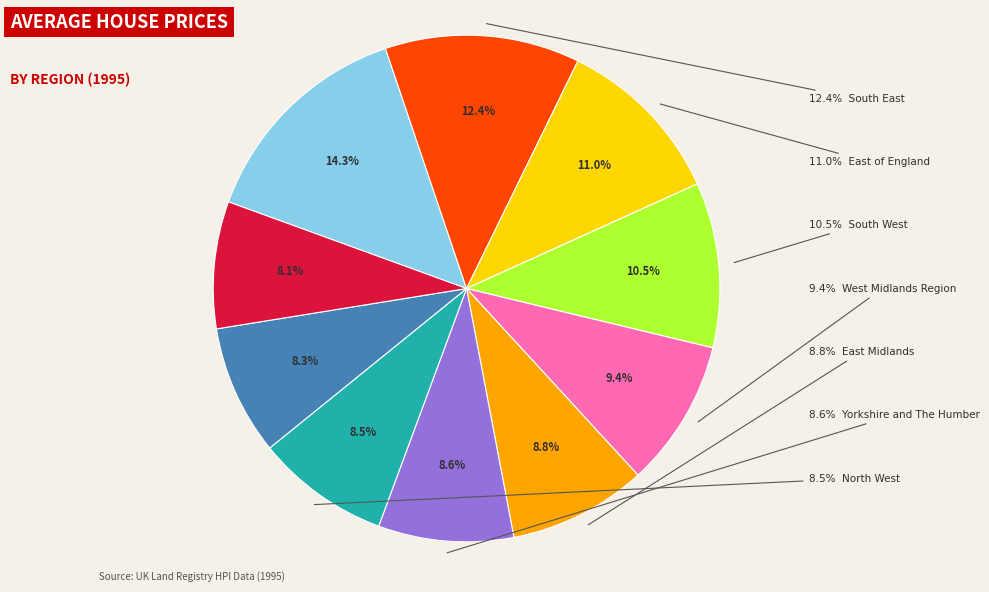

Is it true that South East is 4% of the pie?

False